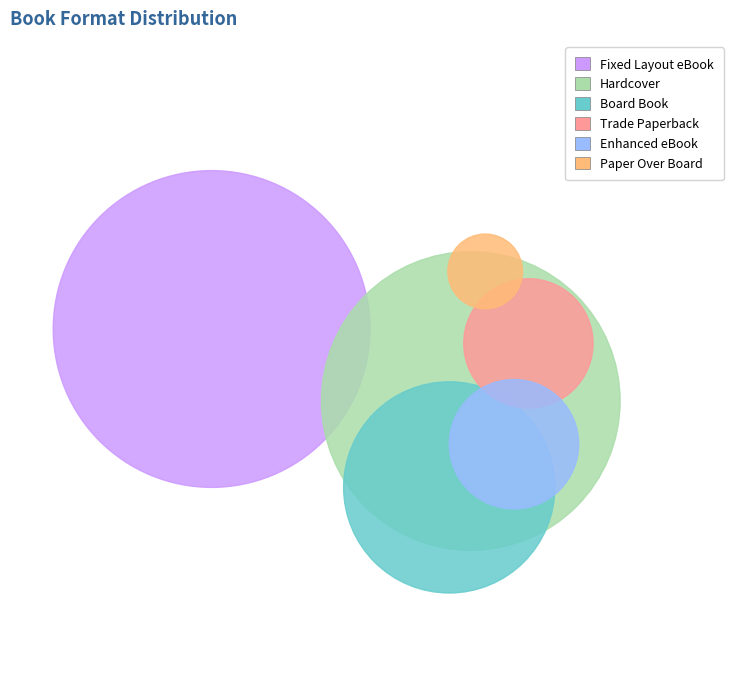

The Paper Over Board slice represents 1% of the pie. True or false?

False